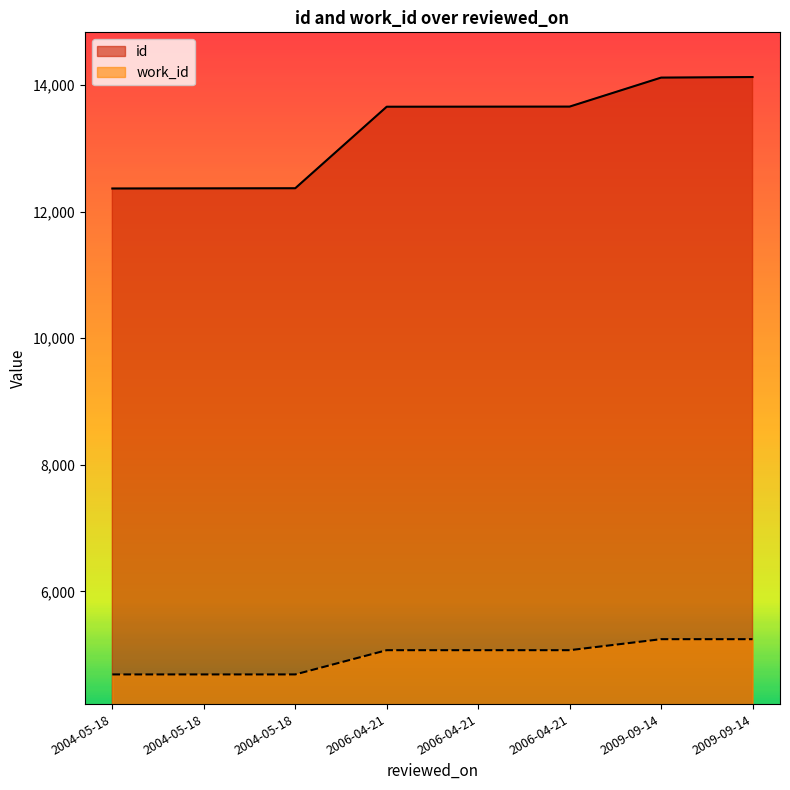

What is the sum of all work_id values?

39759